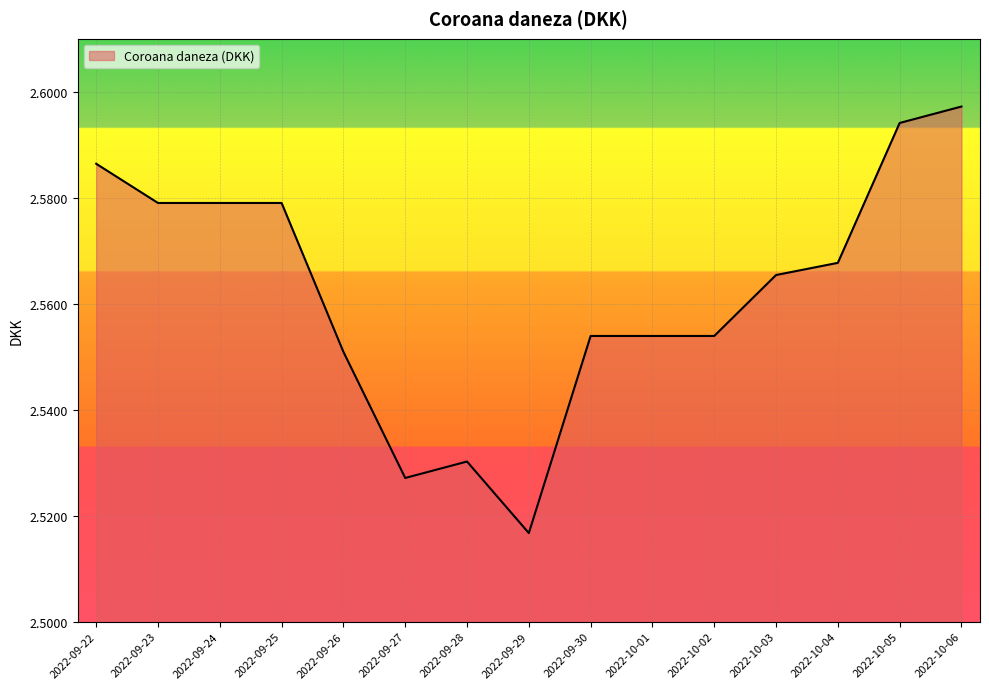

Which category has the lowest value across all series?

2022-09-29